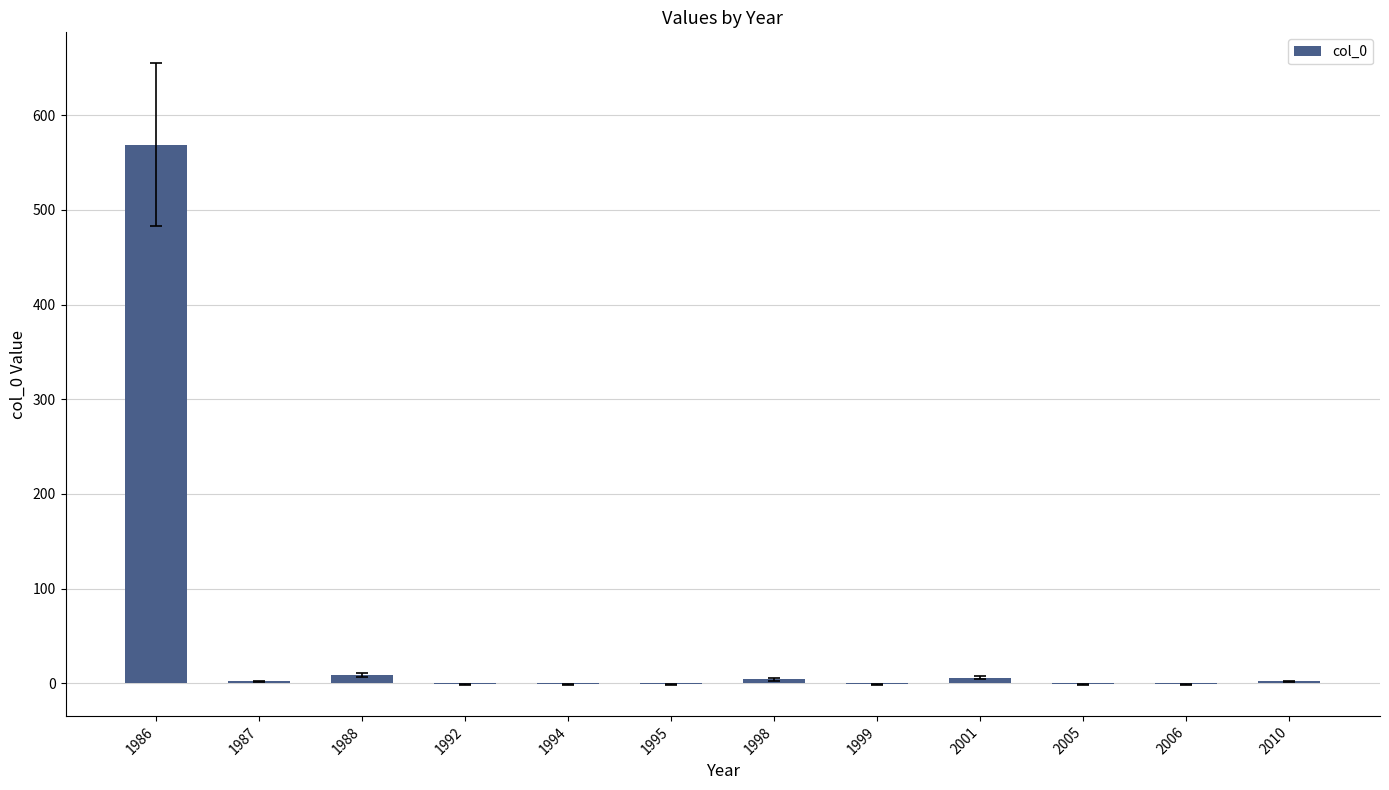

Which label corresponds to the largest value in the chart?

1986